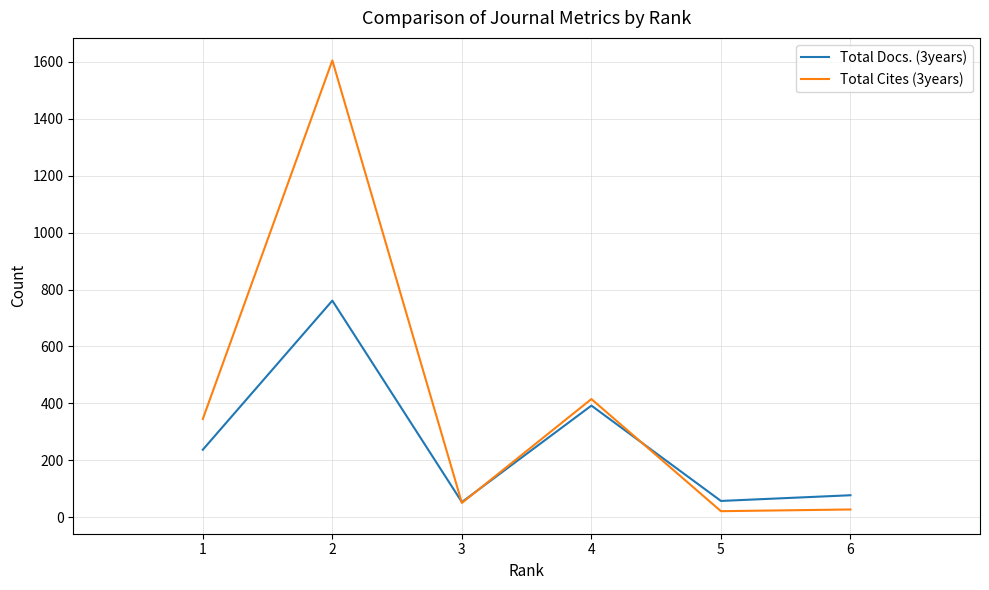

What is the greatest value displayed?

1605